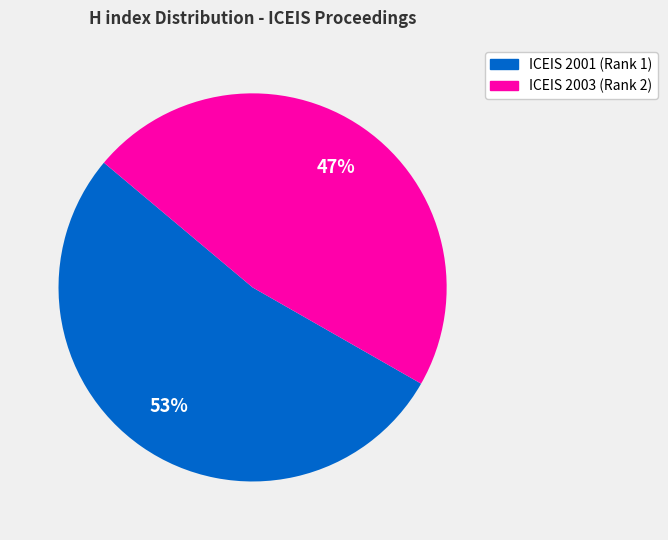

To the nearest percent, what percentage of the pie is ICEIS 2003 (Rank 2)?

47%